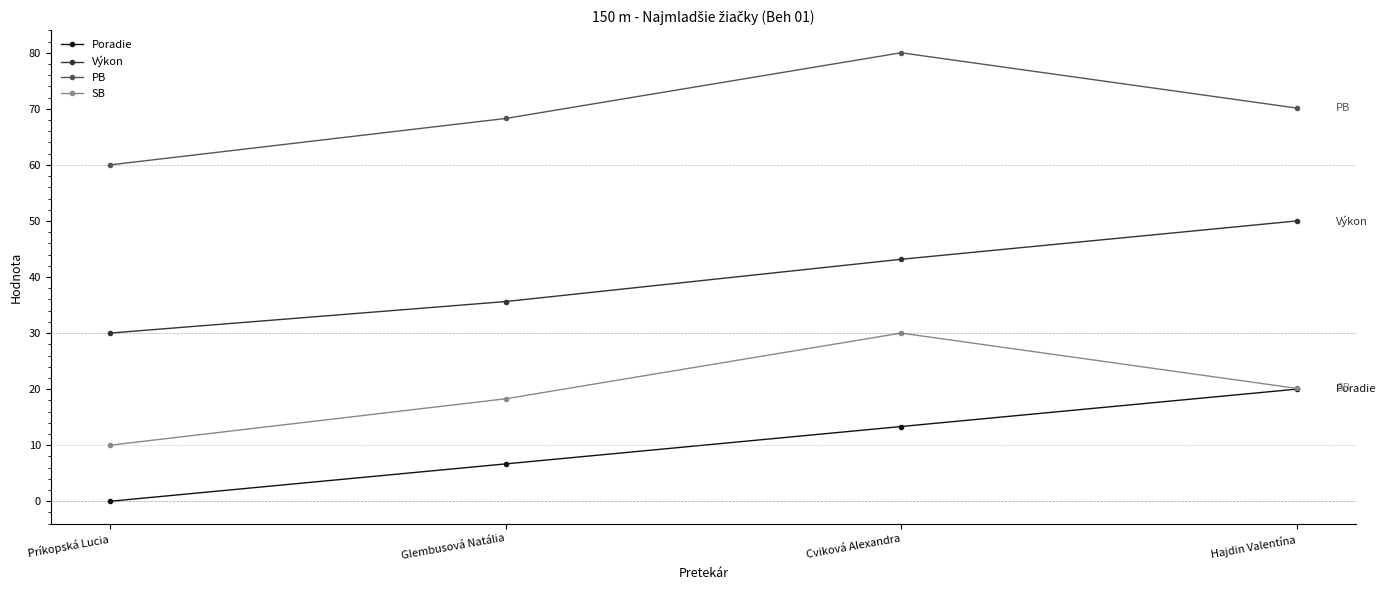

What is the highest value of the PB series?

80.0